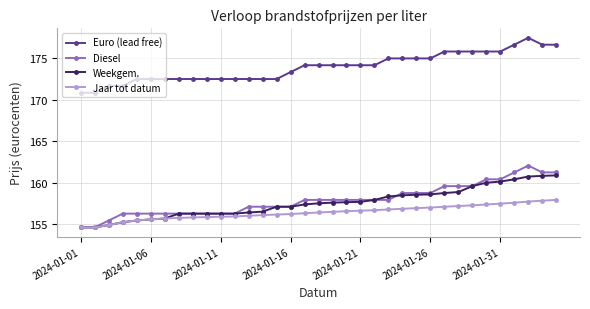

Rank the series by their maximum value, from highest to lowest.

Euro (lead free), Diesel, Weekgem., Jaar tot datum